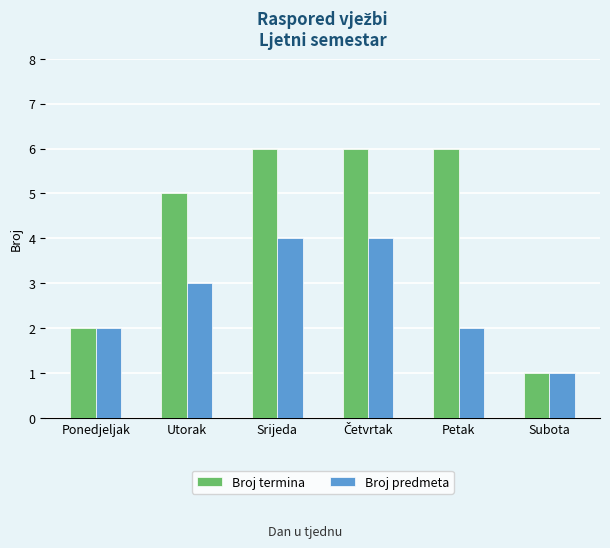

List the series in order of their overall mean, highest first.

Broj termina, Broj predmeta